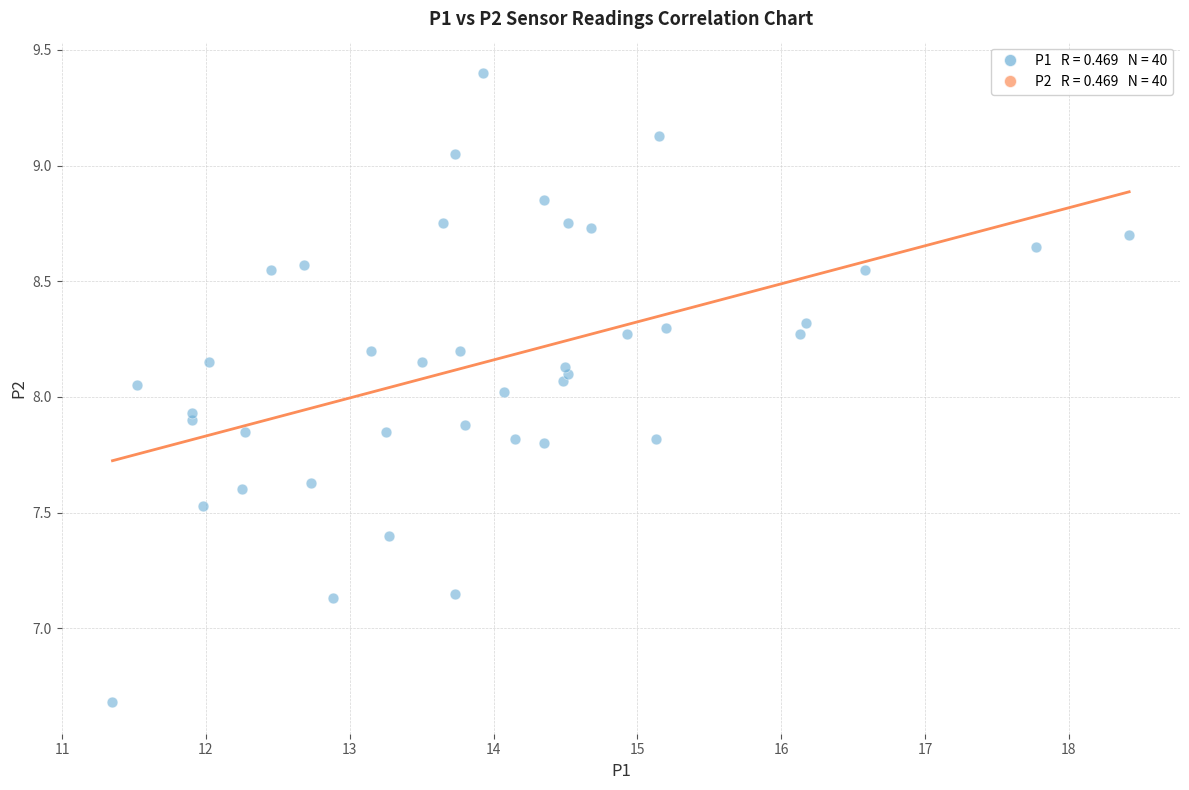

What is the range of Y values (max minus min)?

2.7